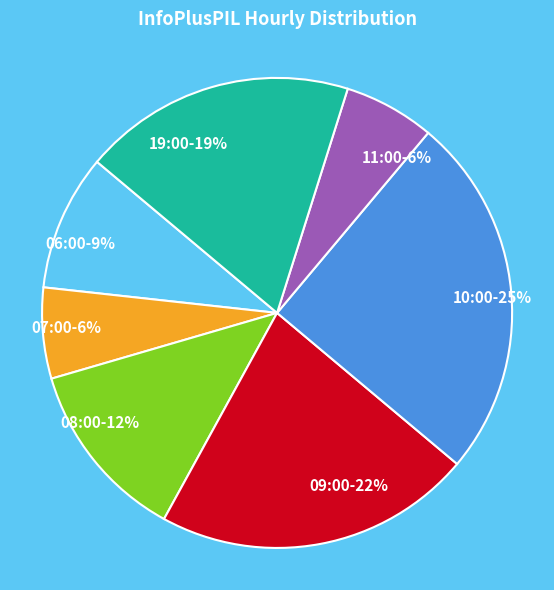

Count the number of slices in the pie.

7